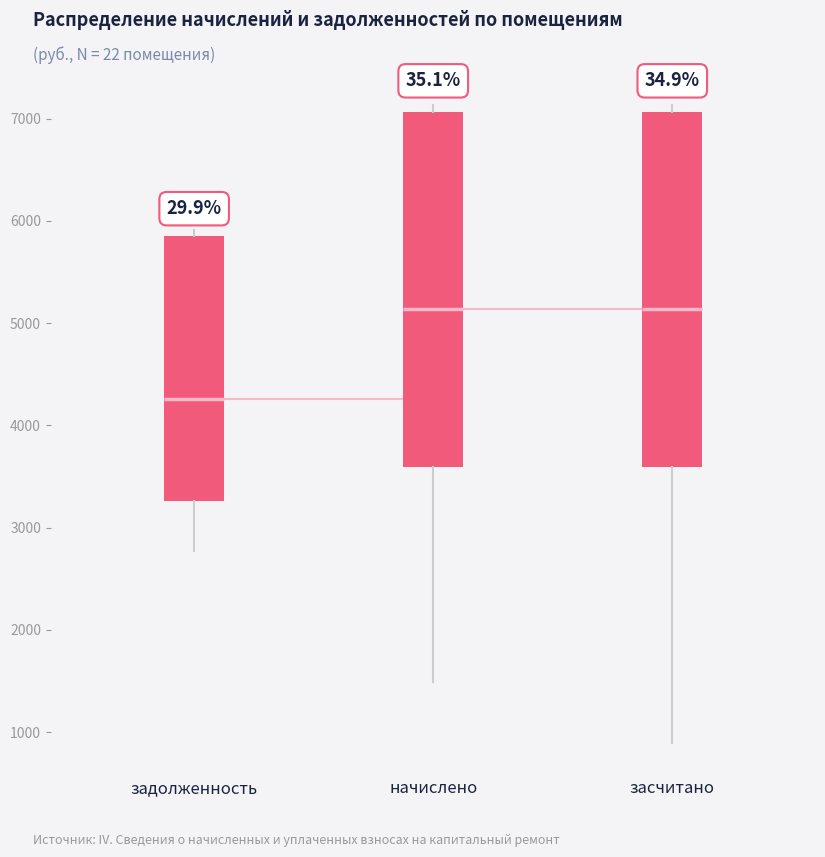

Where is the lower edge of the box for засчитано on the y-axis? The values are not printed on the chart, so give them approximately, as read against the axis.

3600